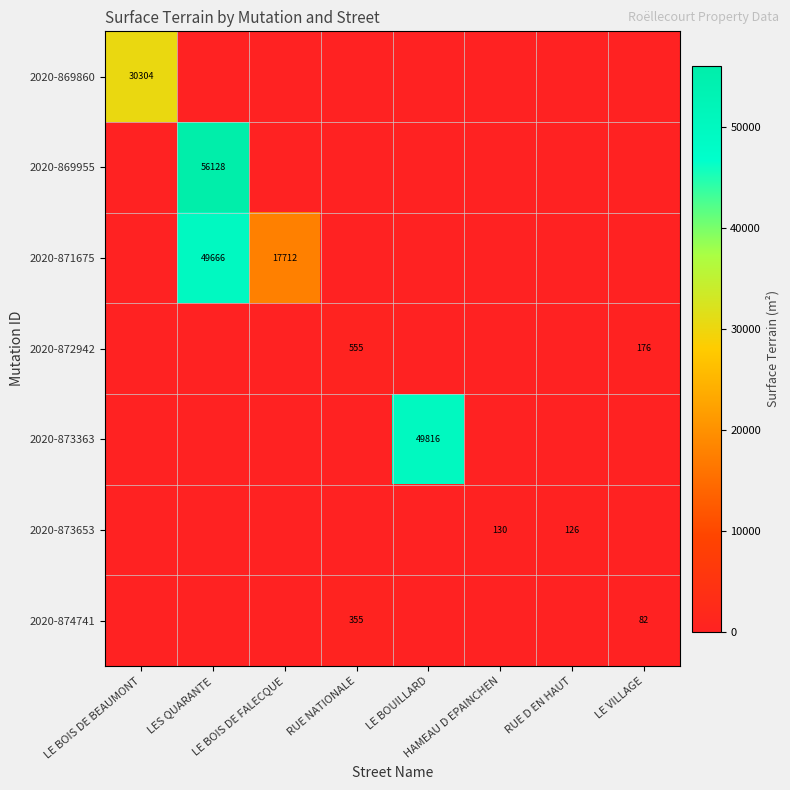

How many series are shown in this chart?

7